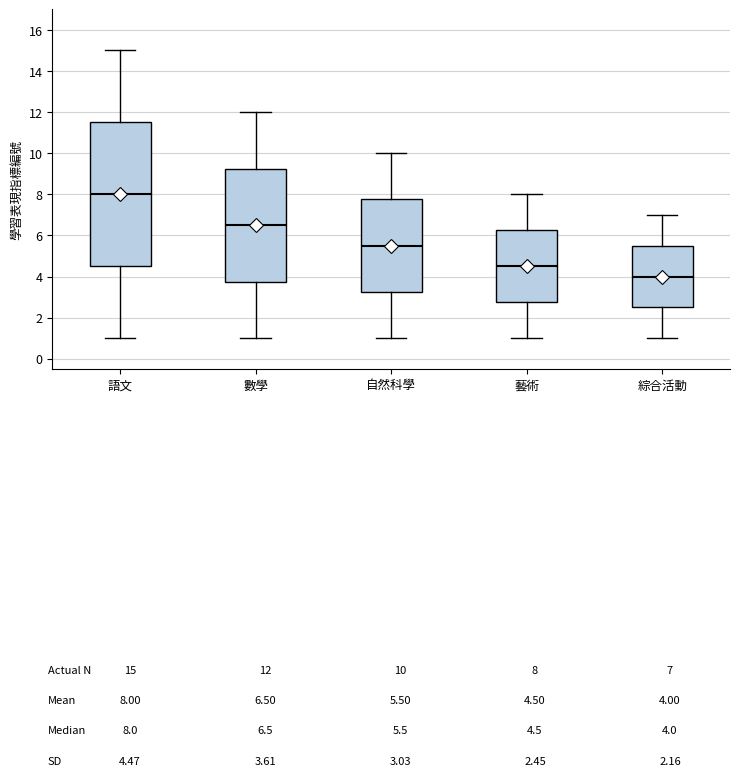

Comparing the boxes themselves (not the whiskers), which one is the tallest?

語文